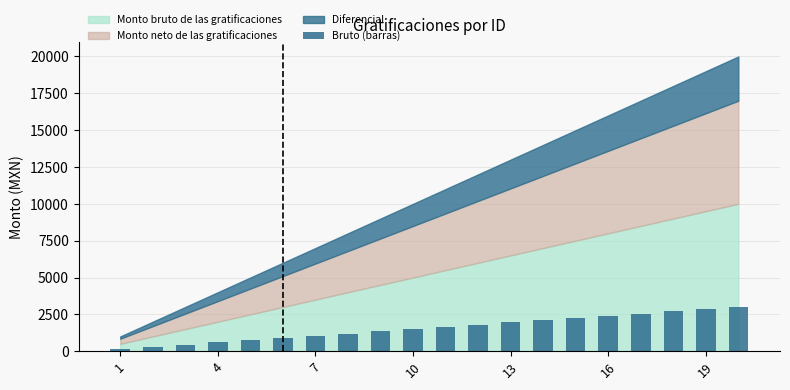

What is the maximum value shown in the chart?

3000